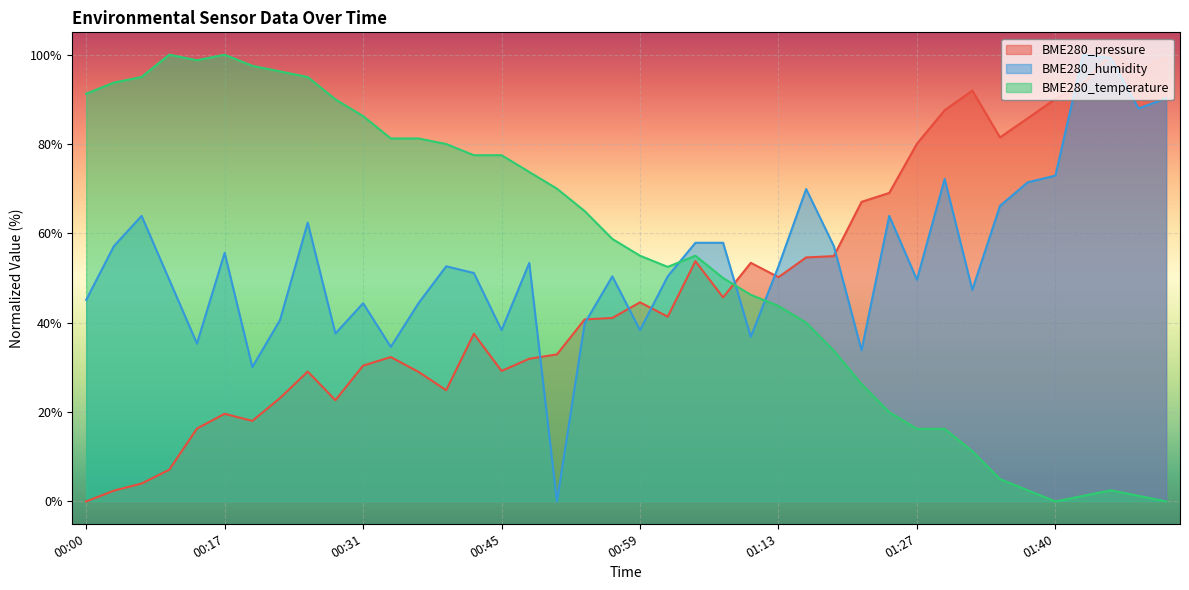

True or false: BME280_pressure has more than 2 interior local peaks.

True